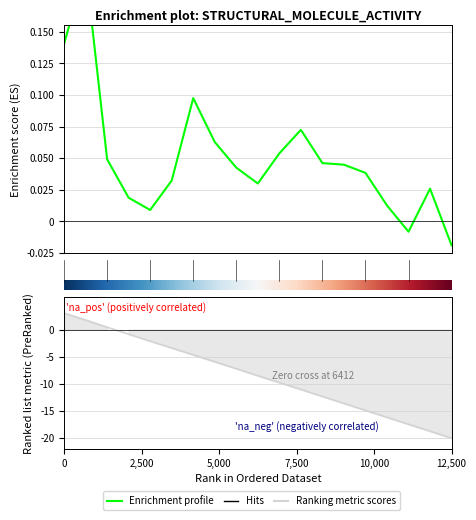

How many categories are shown in the chart?

19